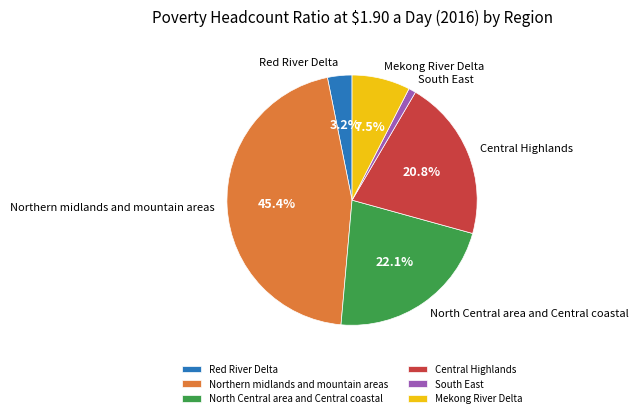

How many slices are in this pie chart?

6